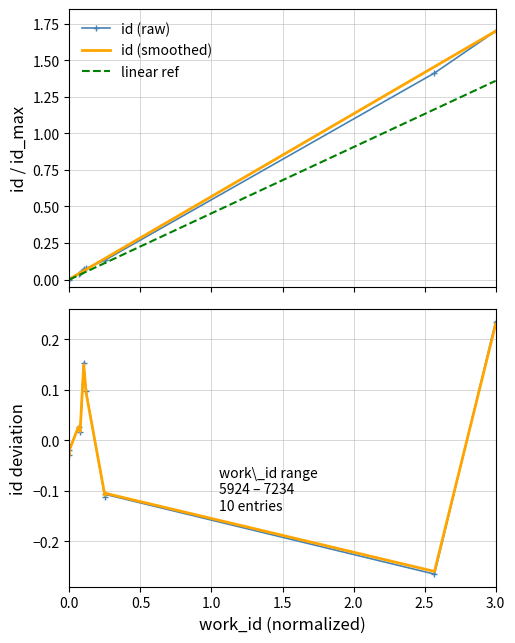

At which label does work_id reach its peak?

3.0